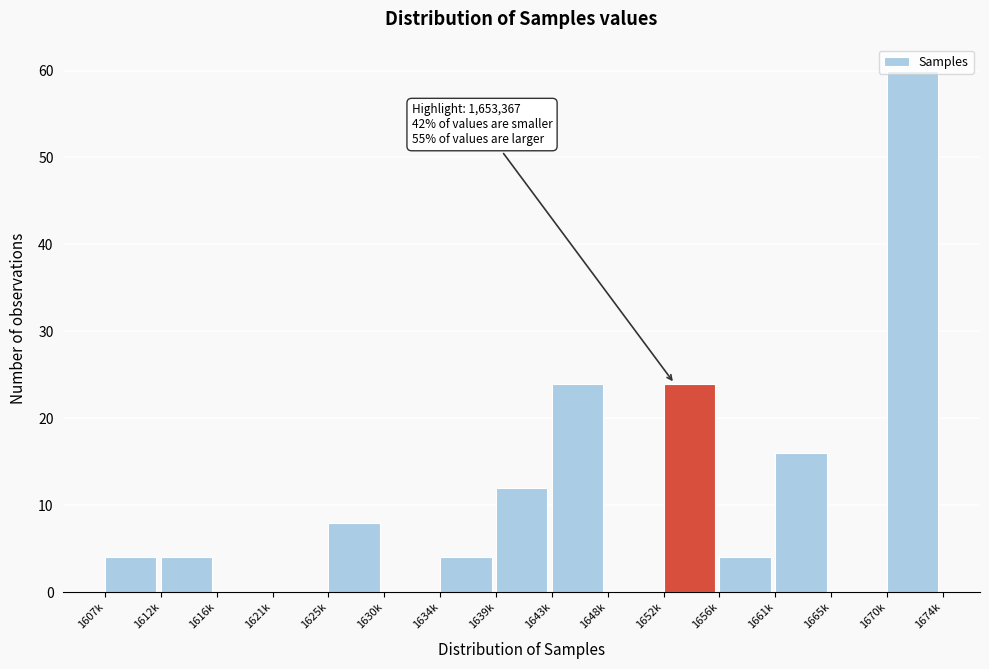

Is it true that the value at 1656k is 6?

False